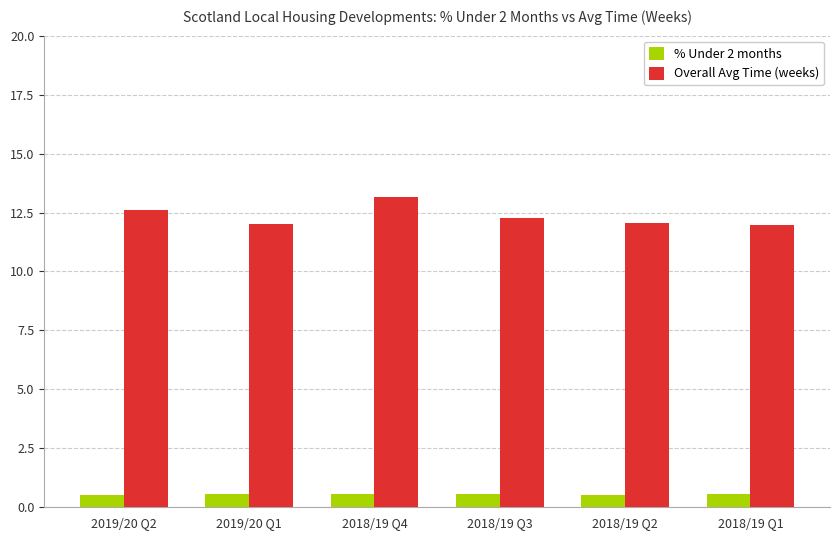

What is the label of the 5th bar from the right?

2019/20 Q1